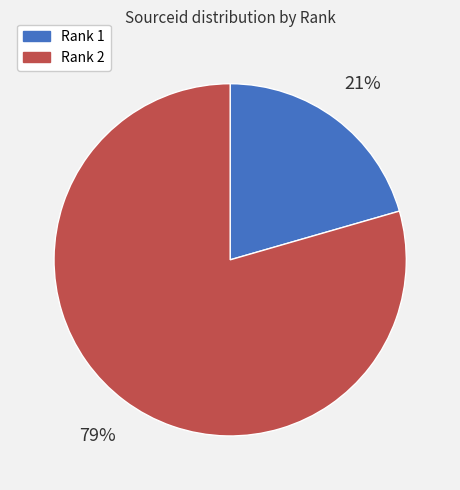

How many segments does this pie chart have?

2